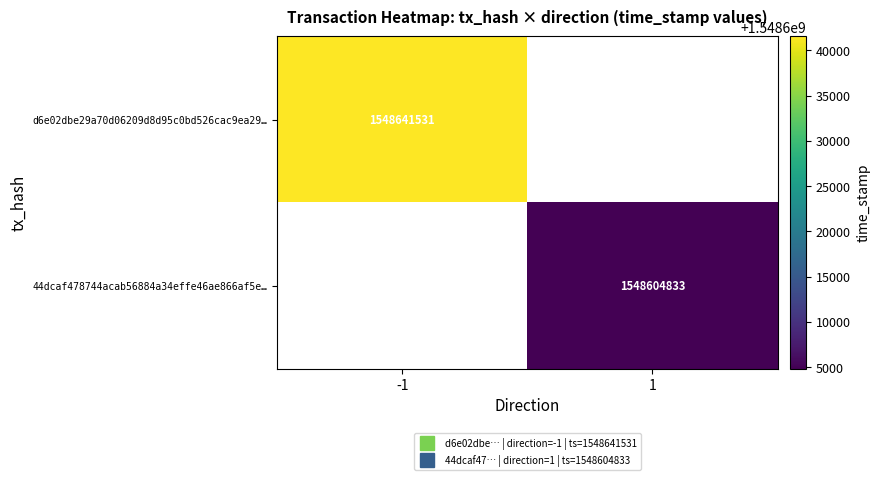

What value does the d6e02dbe29a70d06209d8d95c0bd526cac9ea29… series have at -1?

1548641531.0